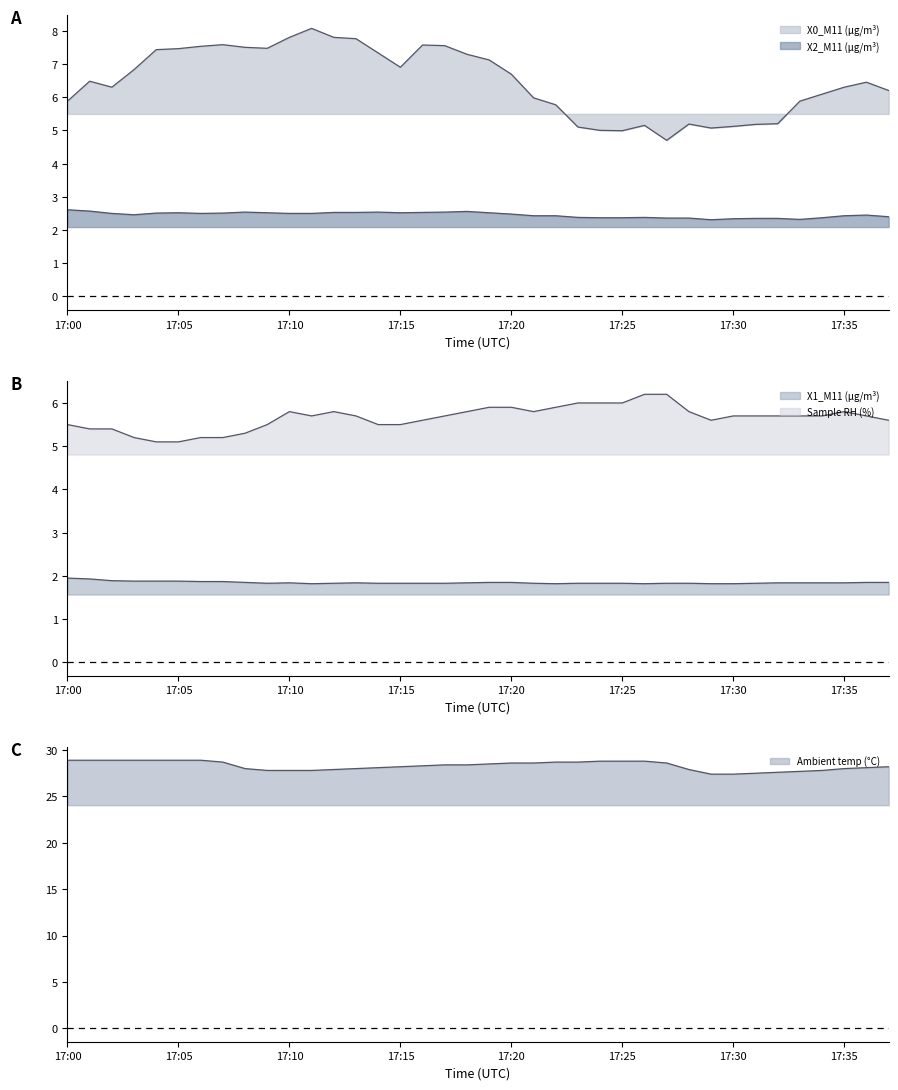

True or false: X1_M11 (μg/m³) line and X2_M11 (μg/m³) line intersect in this chart.

False